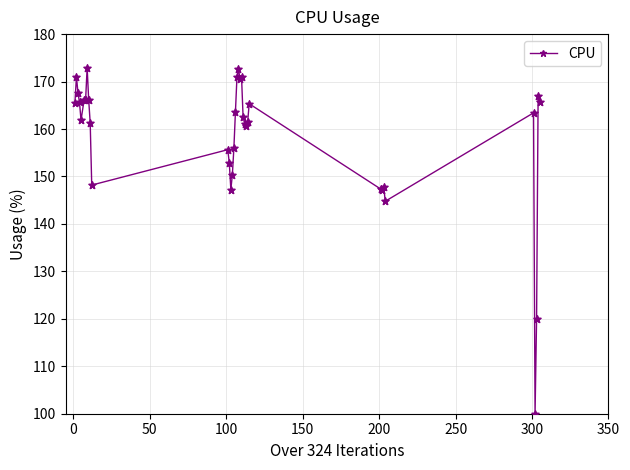

True or false: there are more than 2 points higher than both neighbors.

True